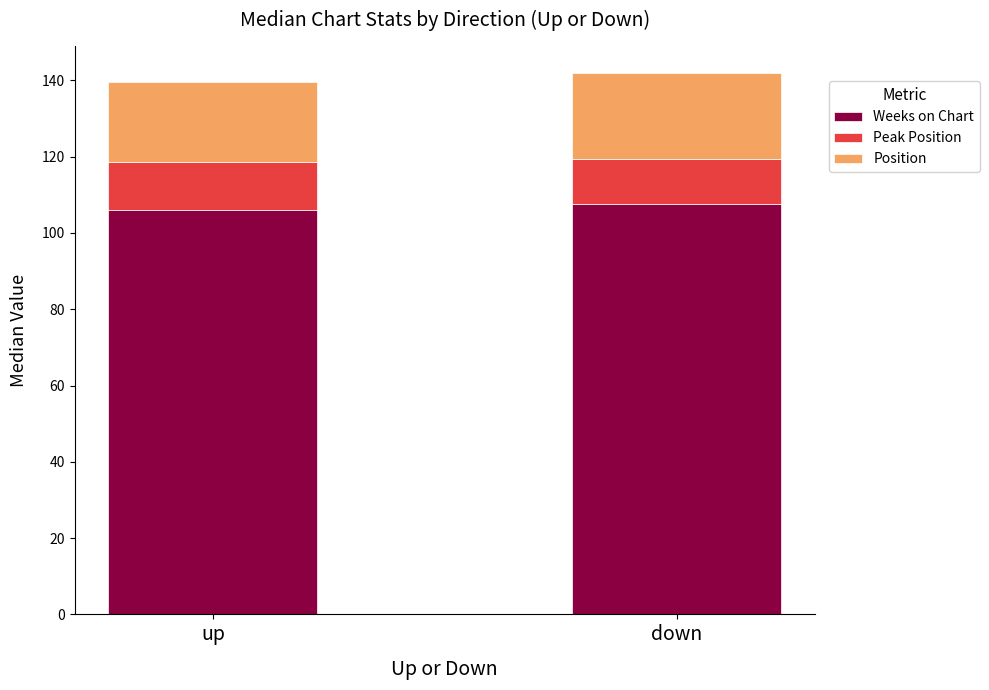

What is the sum of the Weeks on Chart values at down and up?

213.5